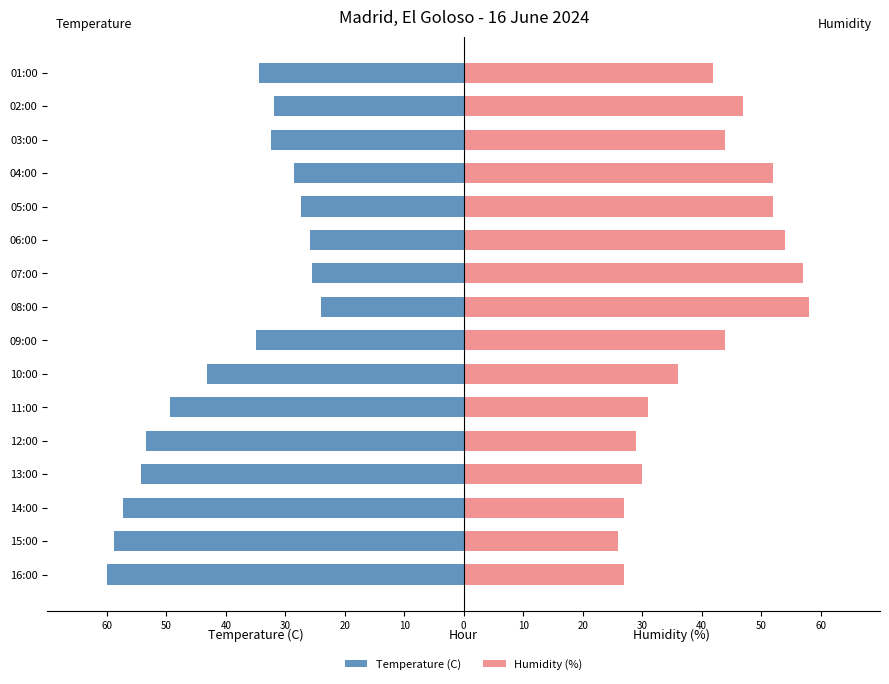

At how many categories does at least one series exceed 2?

16